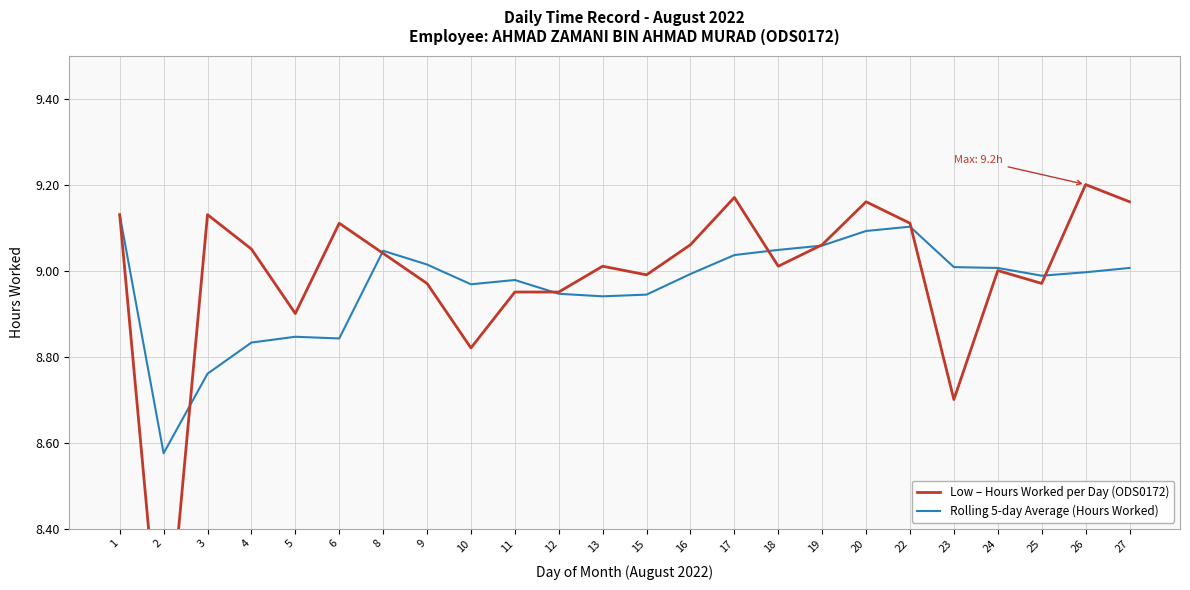

Between which two adjacent categories do Rolling 5-day Average (Hours Worked) and Low – Hours Worked per Day (ODS0172) first intersect?

2 and 3